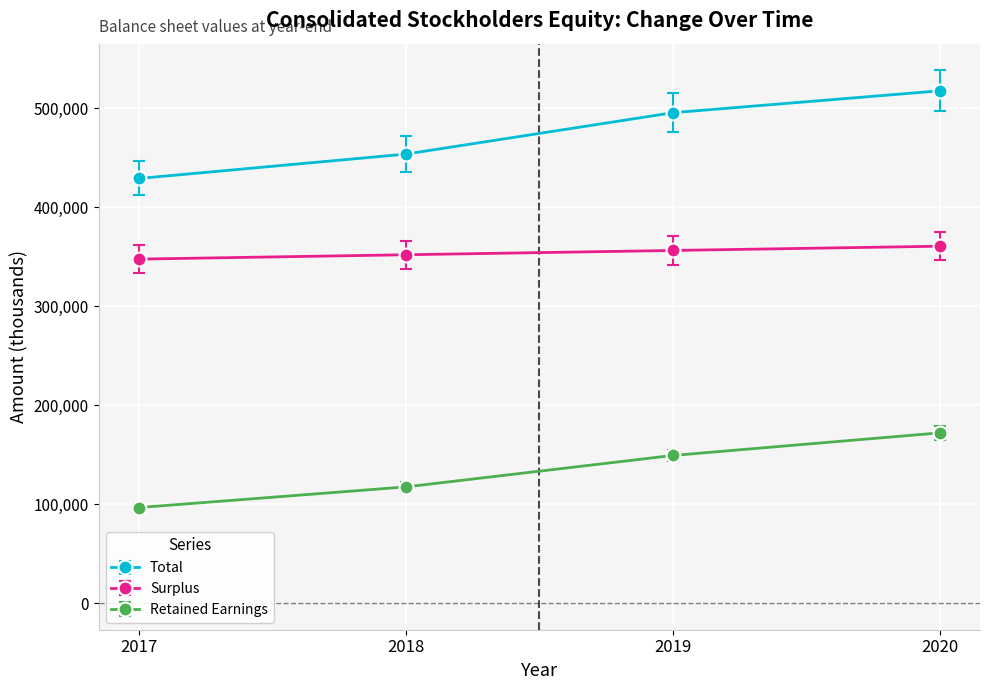

What are all the series names shown in the legend?

Total, Surplus, Retained Earnings